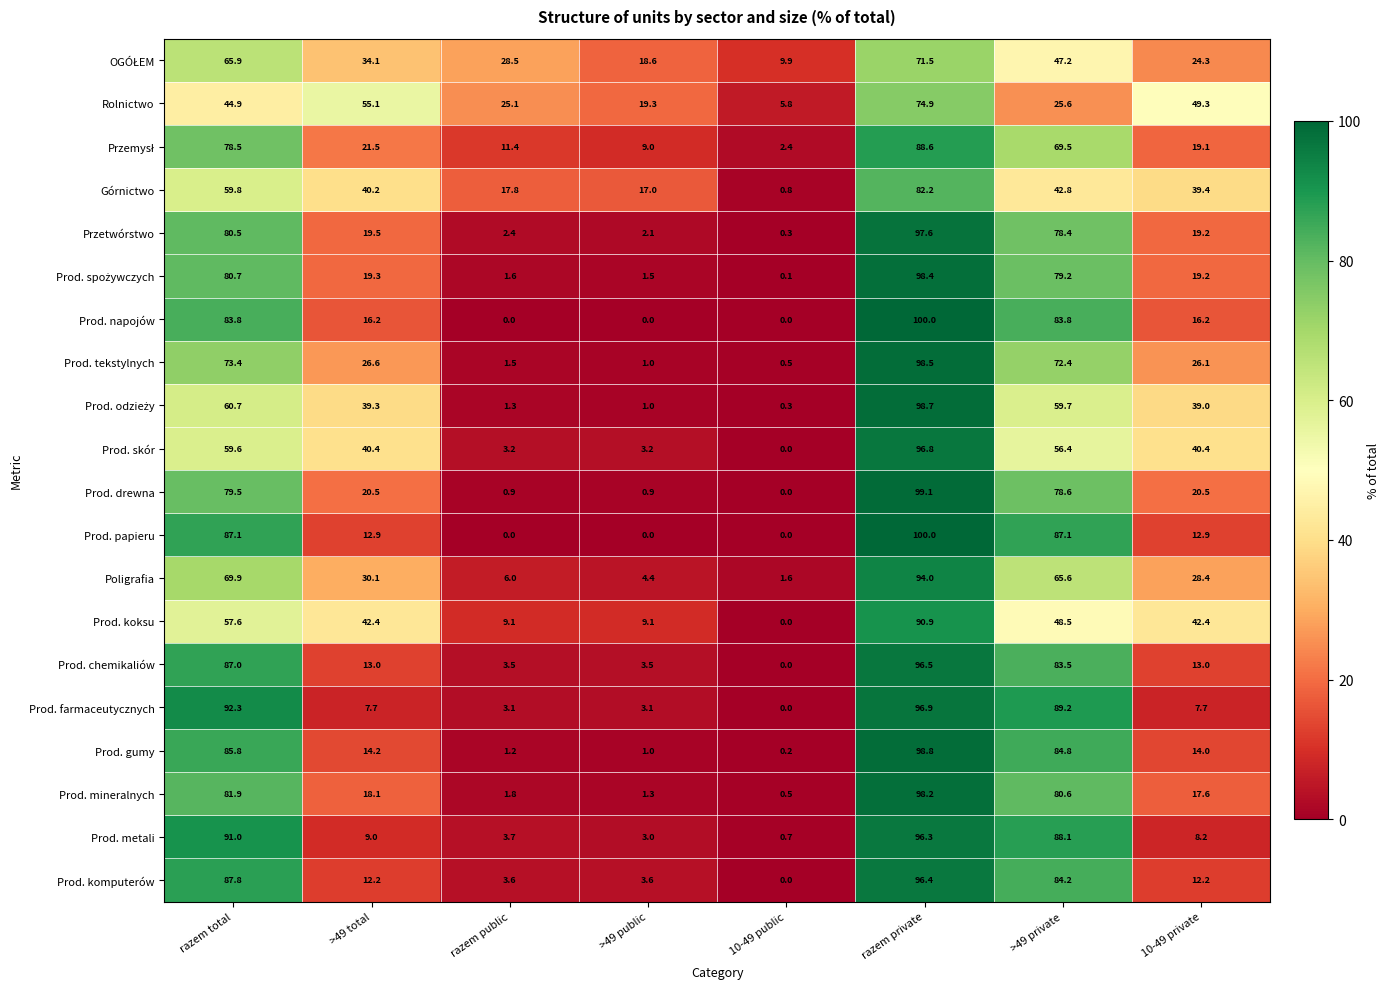

At which category does the chart reach its peak across all series?

razem private